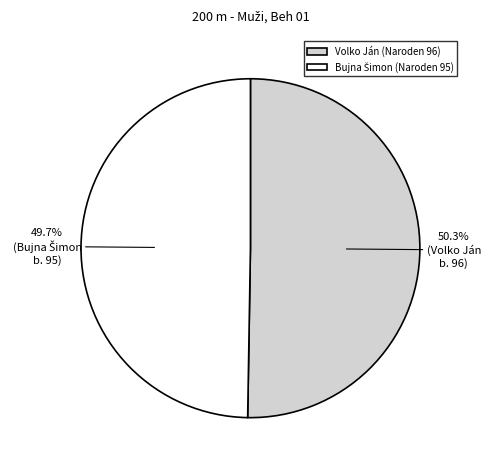

Is there any slice that represents more than half of the pie?

Yes